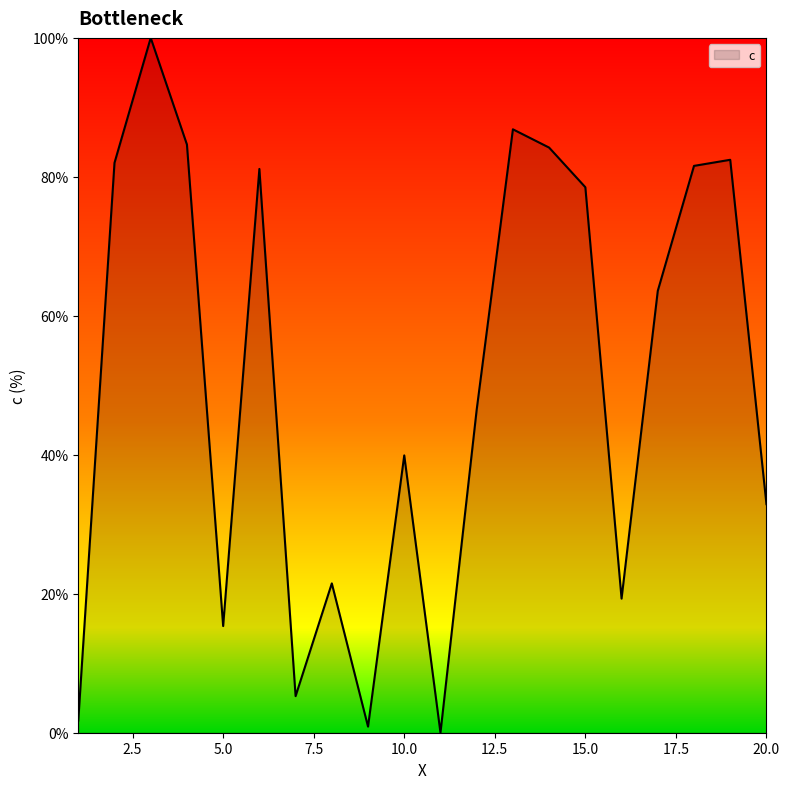

Reading left to right, transcribe all the data shown in this chart.

1.8	82.0	100.0	84.6	15.4	81.1	5.3	21.5	0.9	39.9	0.0	46.5	86.8	84.2	78.5	19.3	63.6	81.6	82.5	32.9